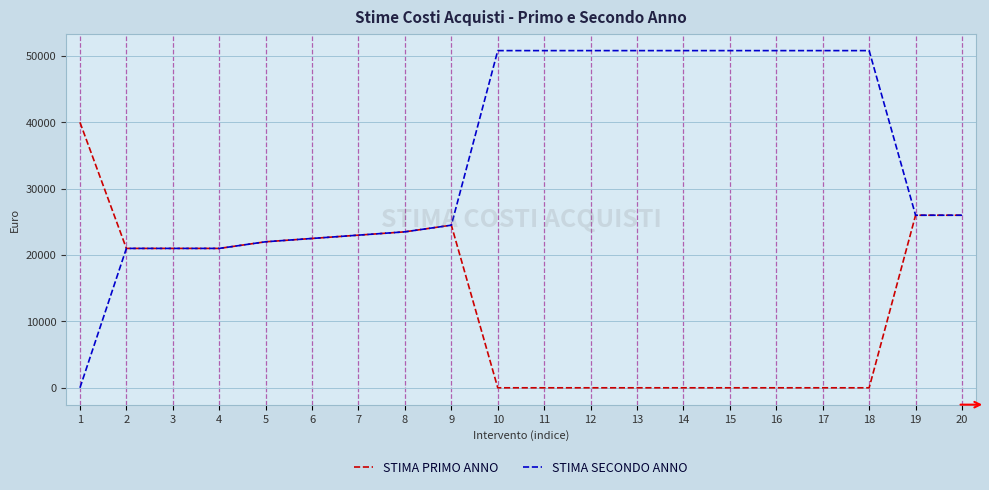

Rank the series by their average value, from highest to lowest.

STIMA SECONDO ANNO, STIMA PRIMO ANNO